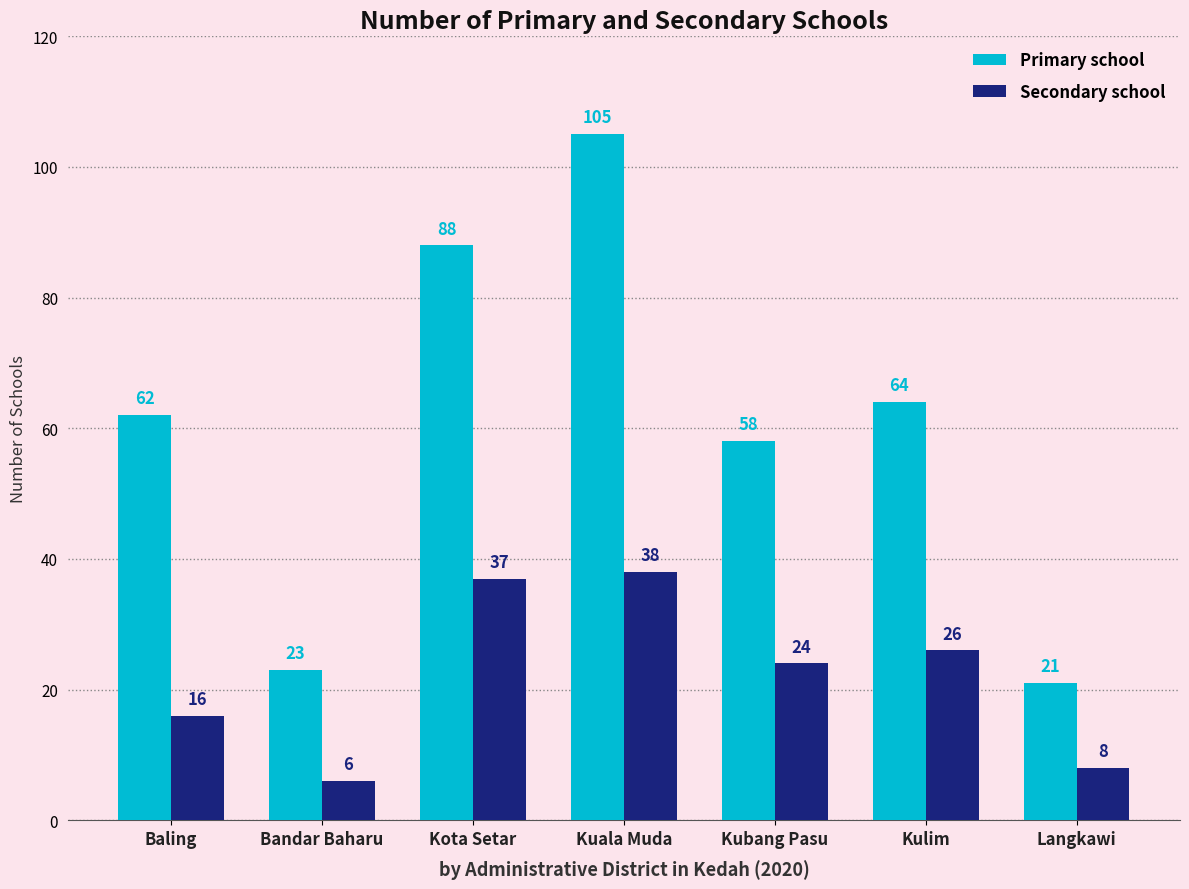

What is the difference between the Primary school values at Baling and Kuala Muda?

43